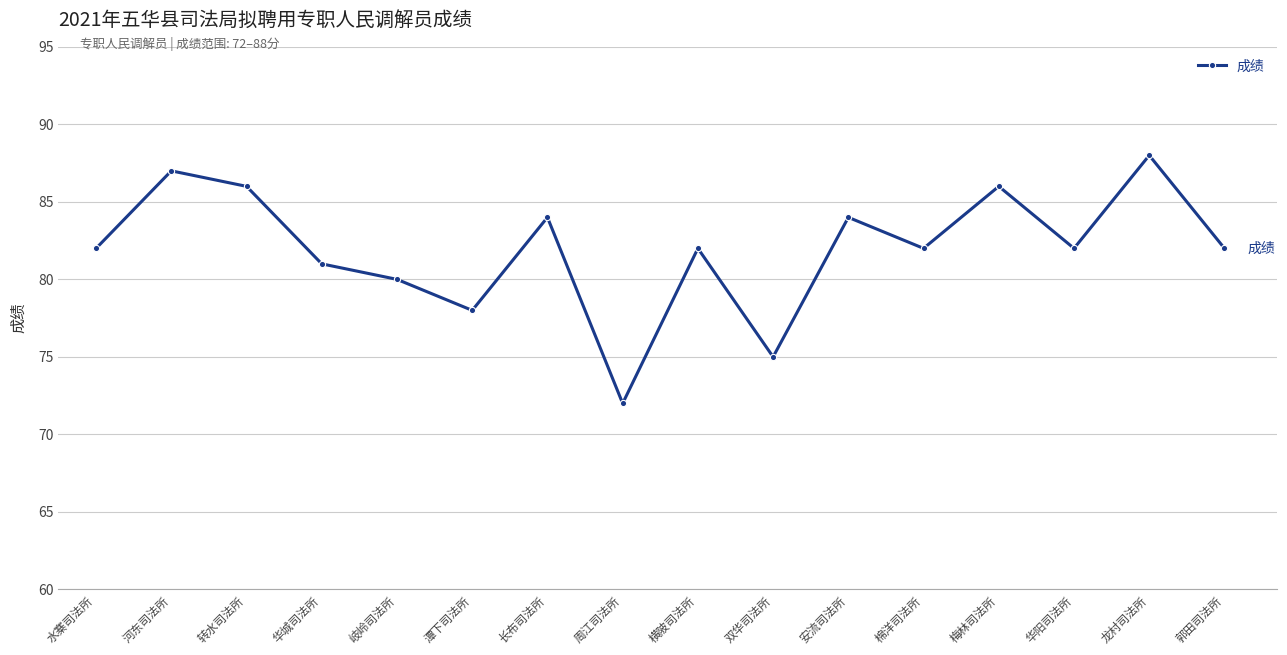

Does the chart display data point markers on the line(s)?

Yes